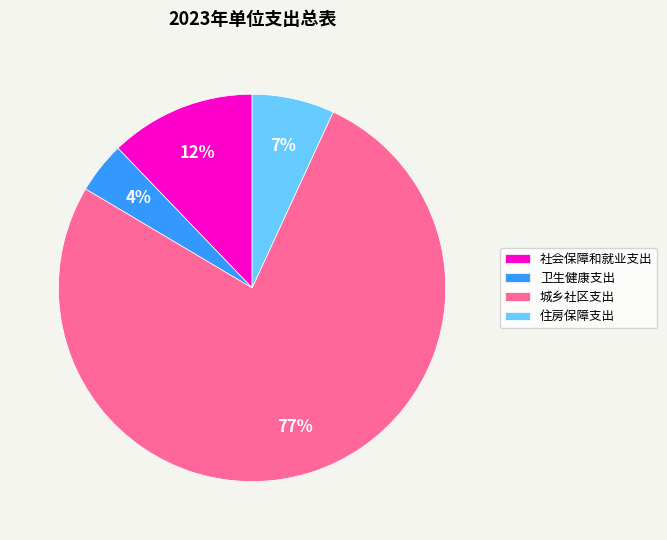

What is the majority slice?

城乡社区支出